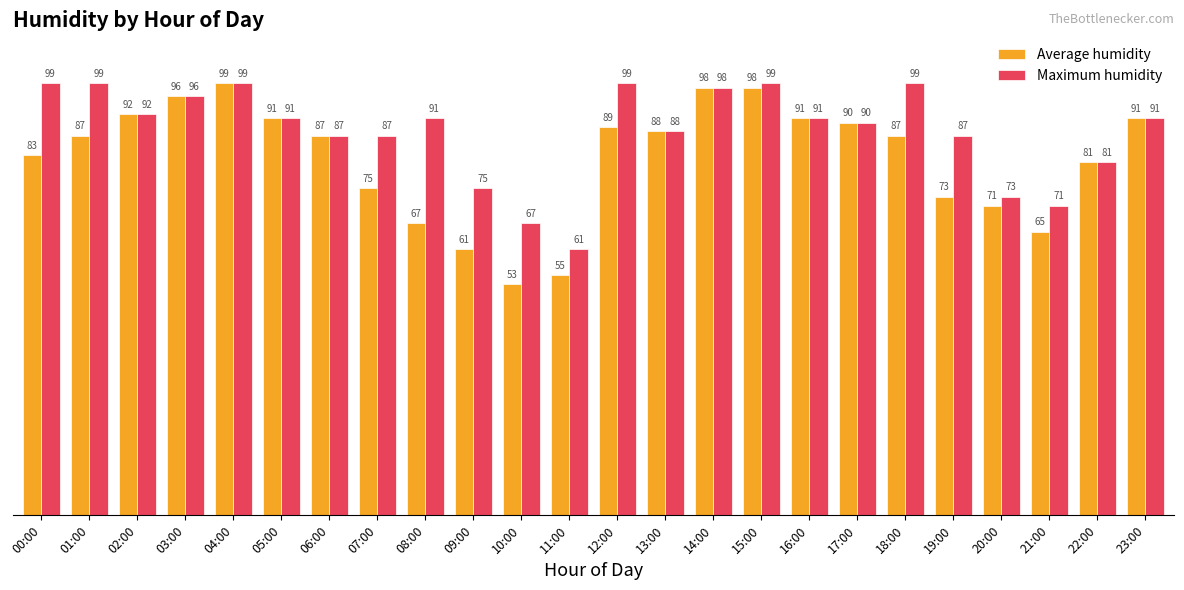

How many bars are there in total?

48